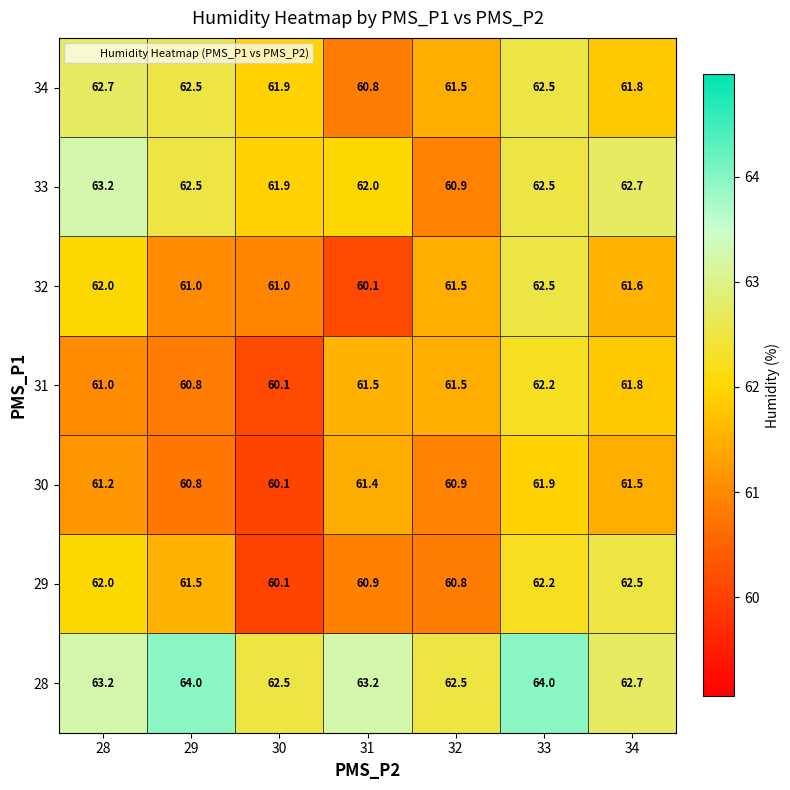

What is the maximum value shown in the chart?

64.0